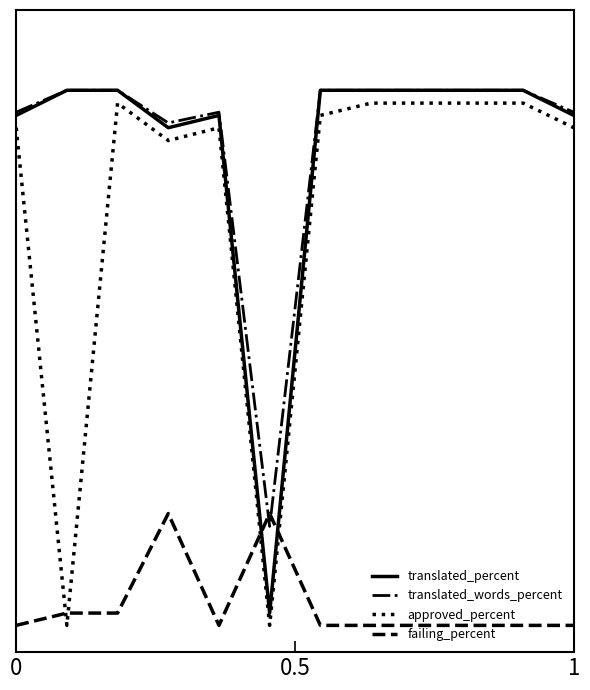

What are all the series names shown in the legend?

translated_percent, translated_words_percent, approved_percent, failing_percent